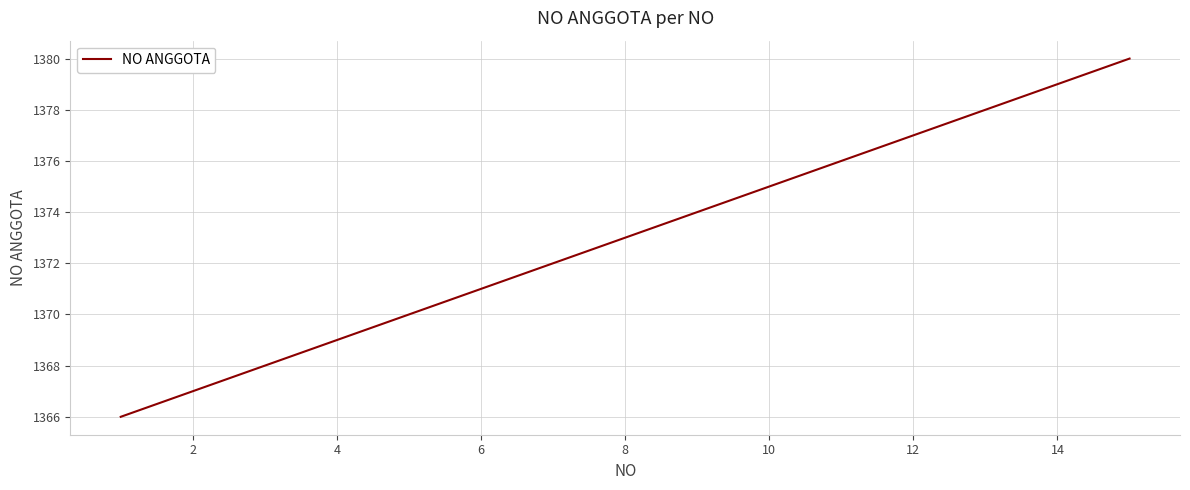

What is the difference between the maximum and minimum values?

14